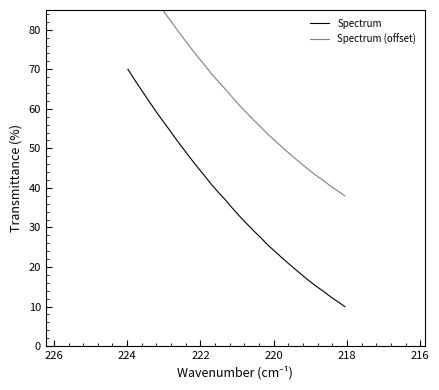

What is the difference between the maximum and minimum values in the Spectrum (offset) series?

60.0